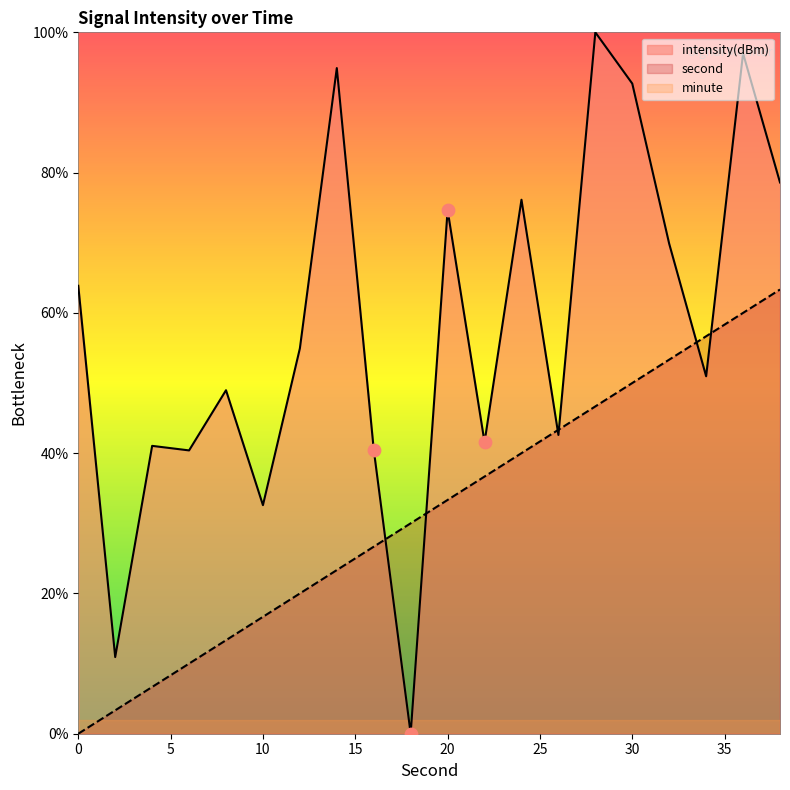

Which series contains the highest Y value?

intensity(dBm)